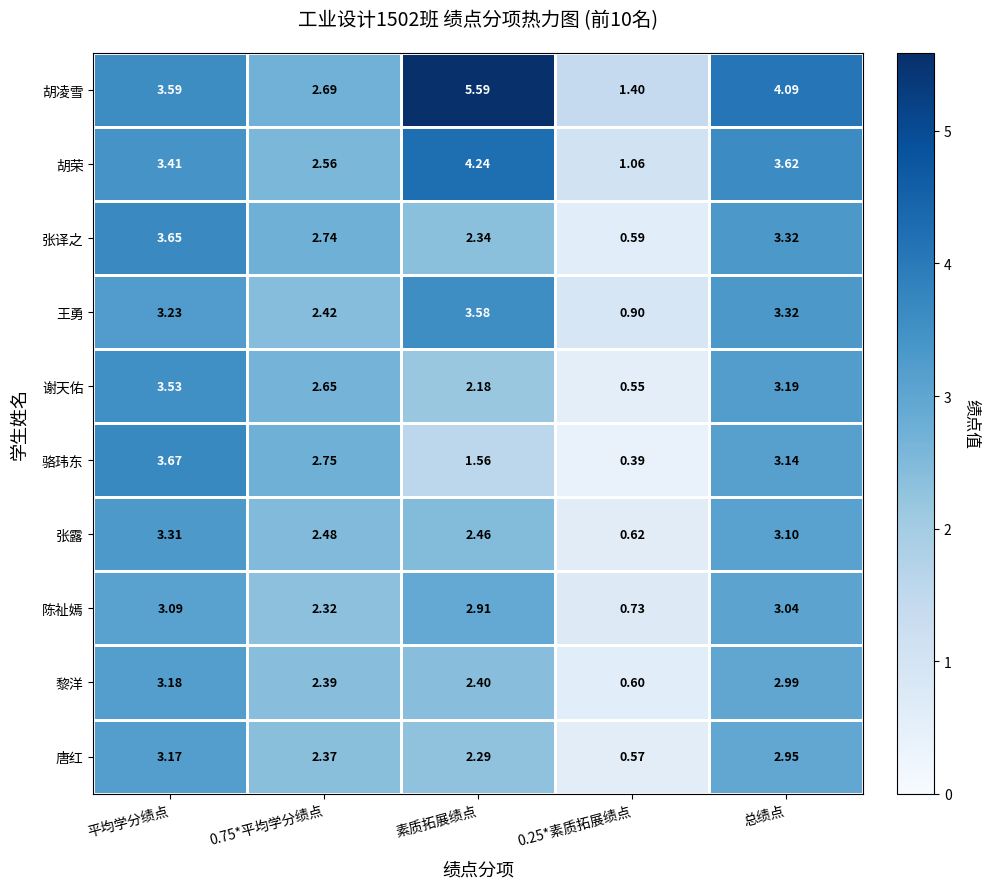

At which category is the sum across all series the highest?

平均学分绩点